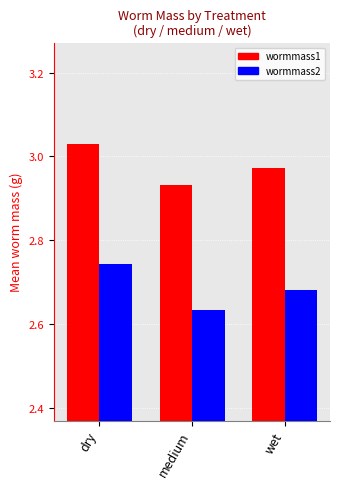

Which series has the largest total across all categories?

wormmass1